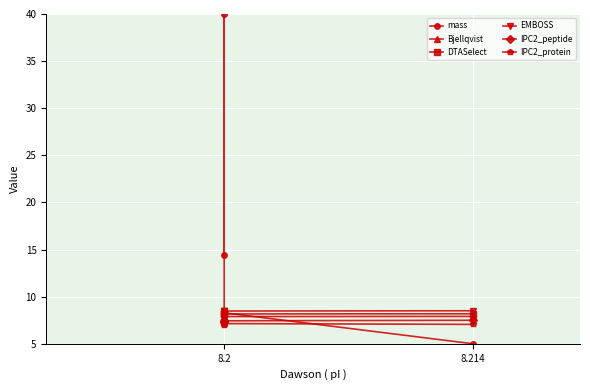

True or false: mass has a value of 7.2 at 8.214.

False